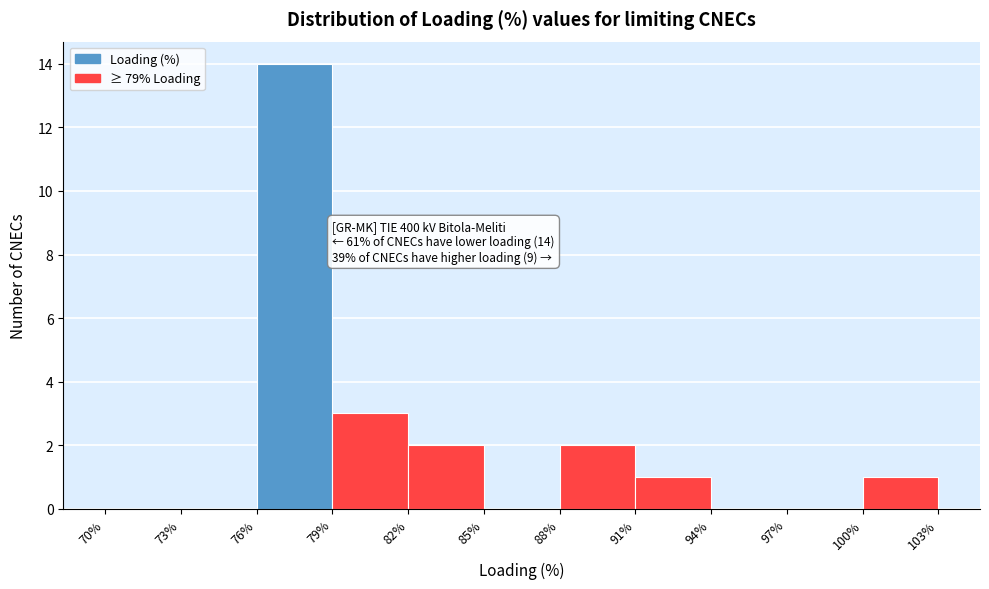

Over which range of the x-axis is the bar tallest?

76% to 79%